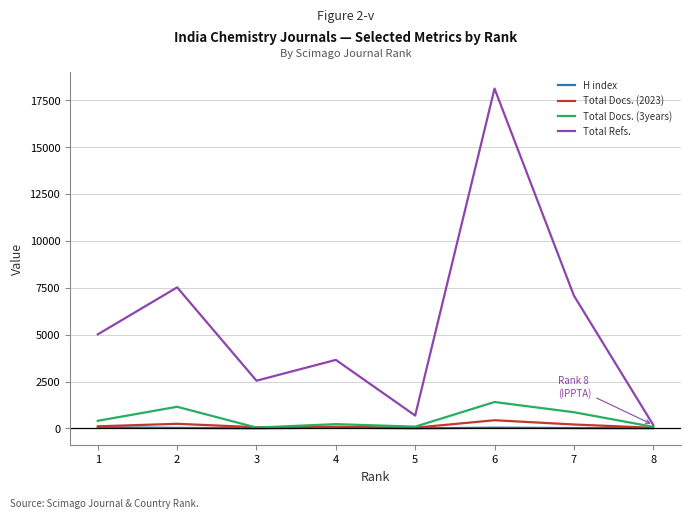

Which series has the widest spread of values?

Total Refs.